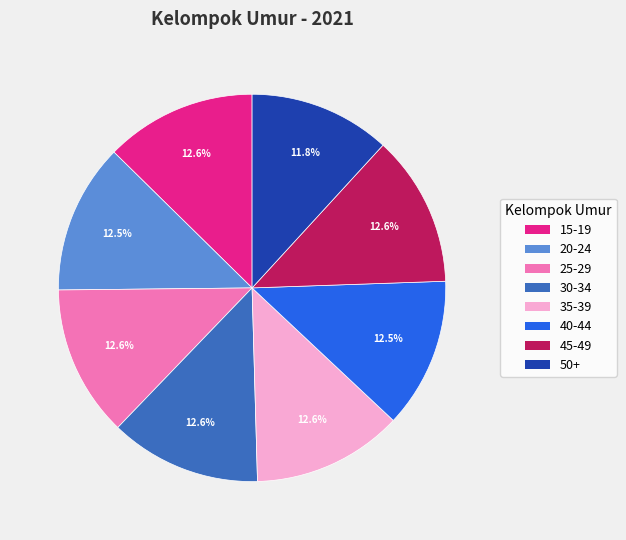

To the nearest percent, what portion does 45-49 represent?

13%